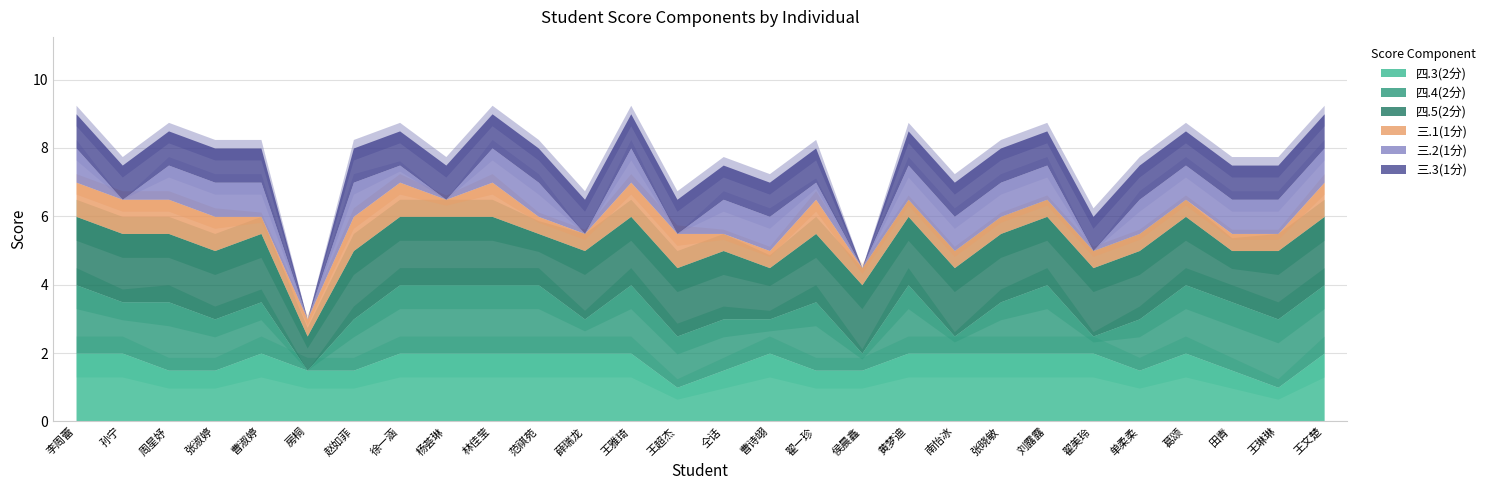

Which series has the widest spread of values?

四.4(2分)